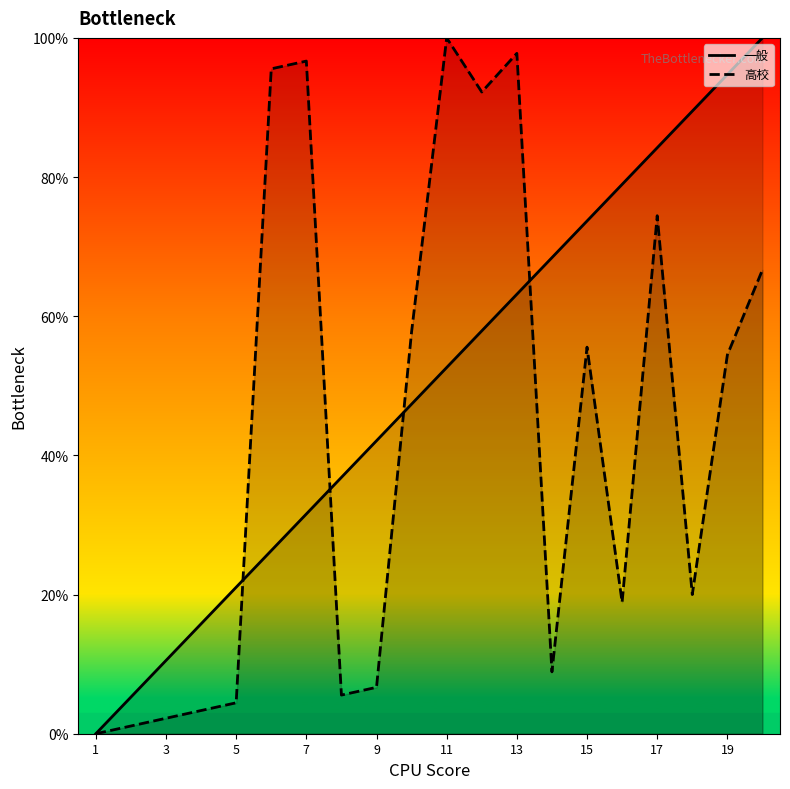

Rank the series by their maximum value, from lowest to highest.

一般, 高校